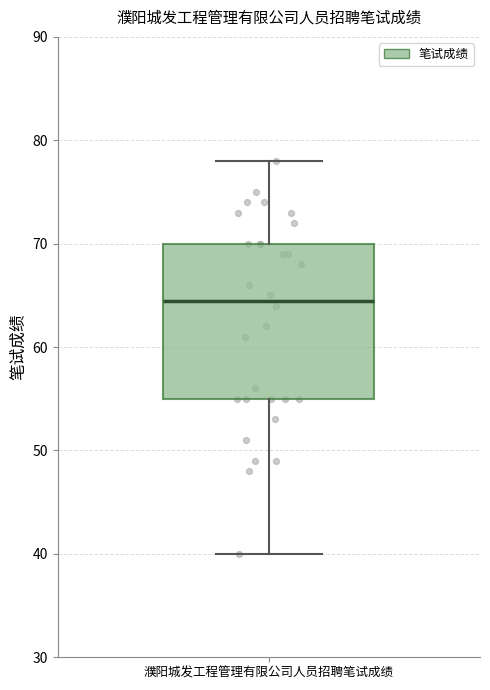

Where does the lower whisker of the box for 濮阳城发工程管理有限公司人员招聘笔试成绩 end on the y-axis? The values are not printed on the chart, so give them approximately, as read against the axis.

40